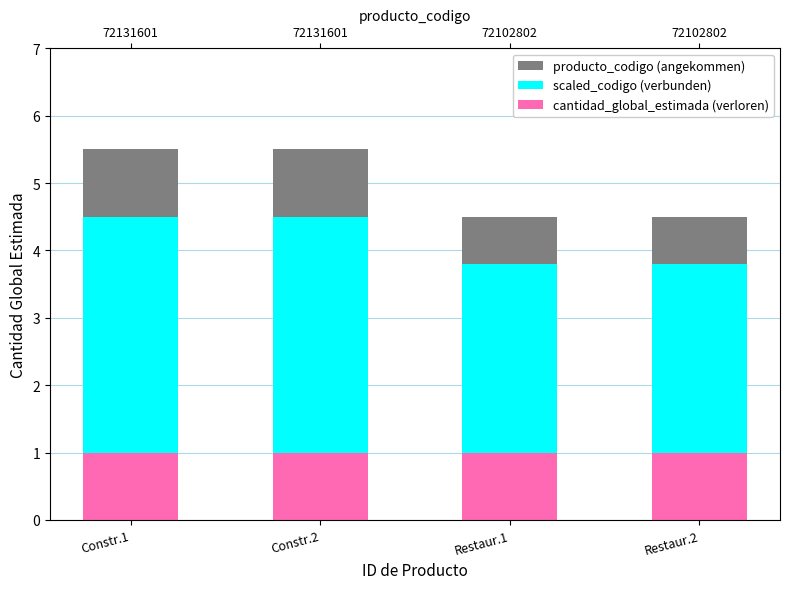

Is it true that scaled_codigo (verbunden) equals 2.5 at Constr.1?

False